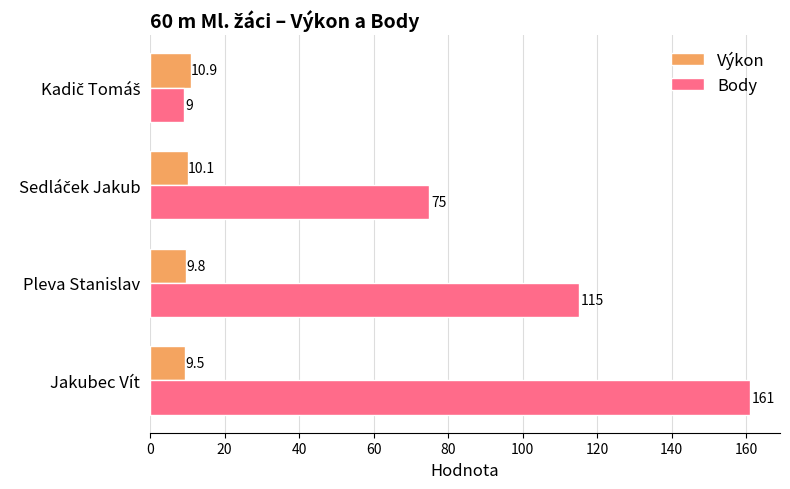

What is the difference between the second highest and minimum values in the Výkon series?

0.6